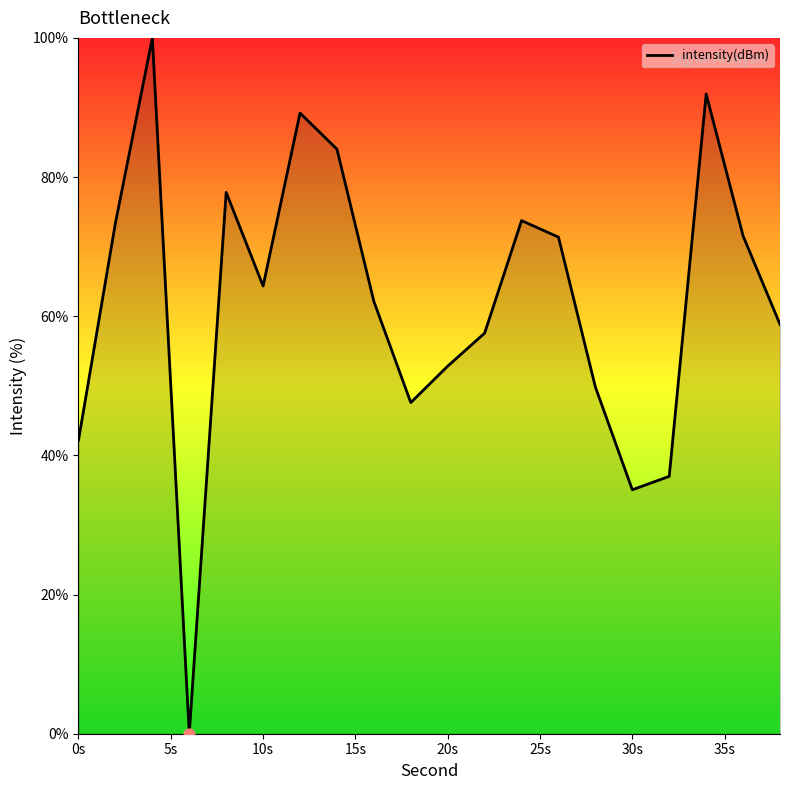

What is the maximum value shown in the chart?

100.0